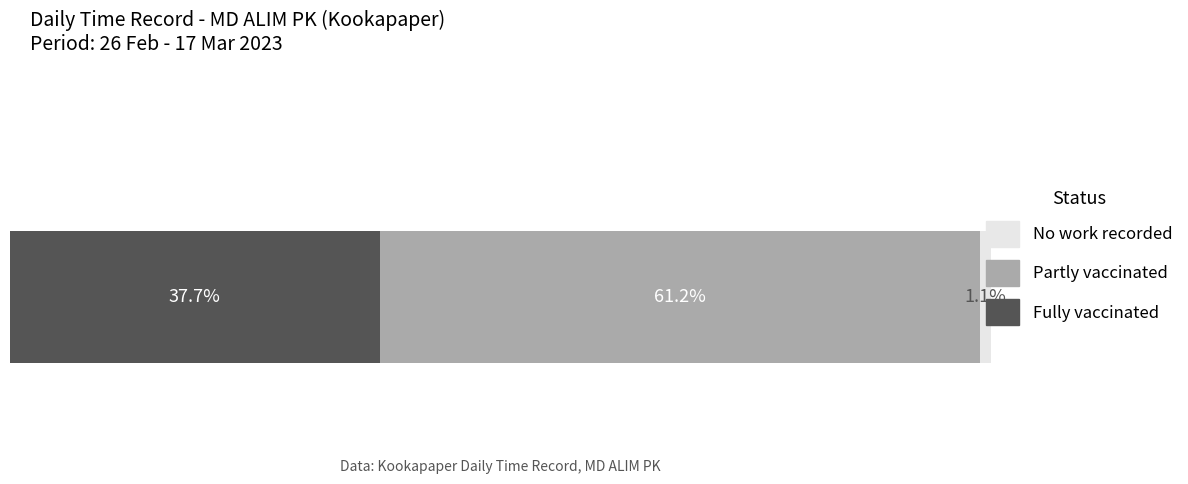

What are all the series names shown in the legend?

No work recorded, Partly vaccinated, Fully vaccinated